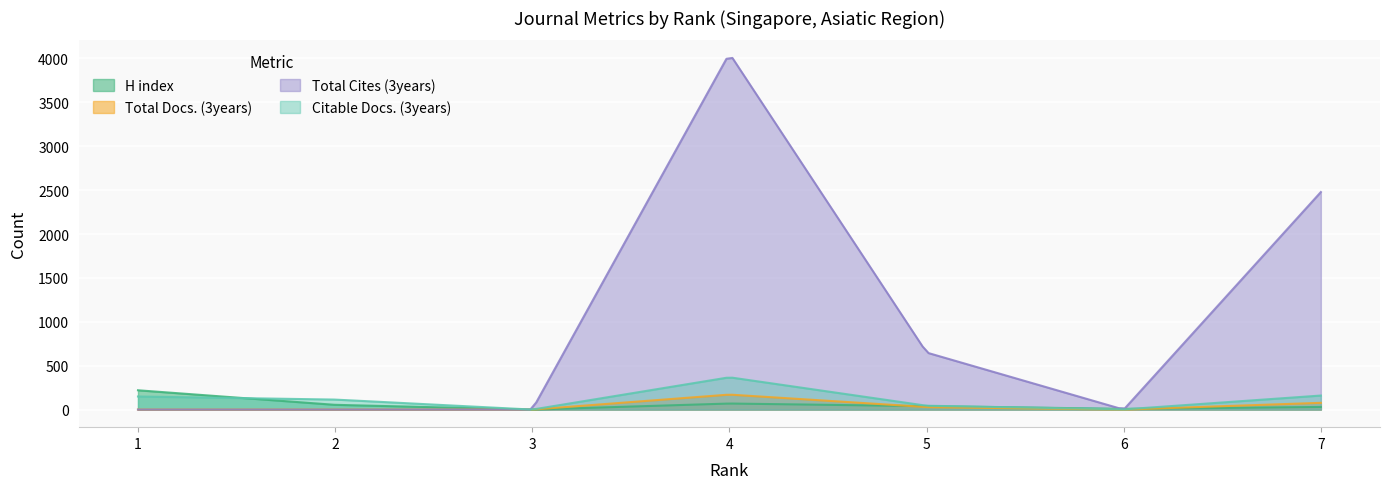

Which series has the largest range (max minus min)?

Total Cites (3years)